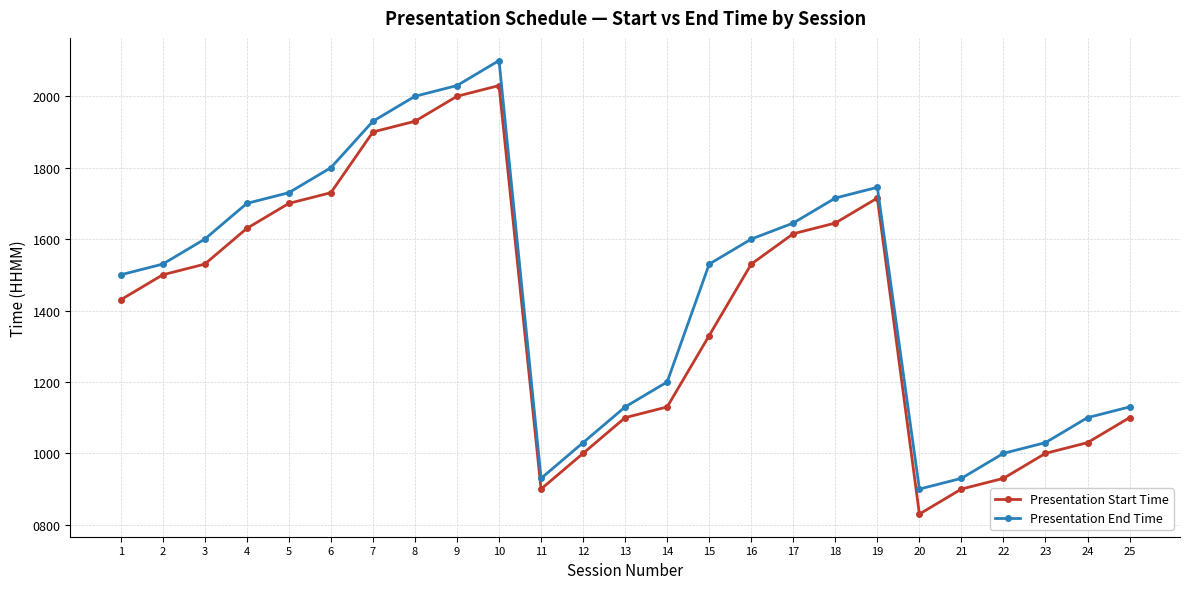

What is the value of the Presentation Start Time point at the 3rd from the left?

1530